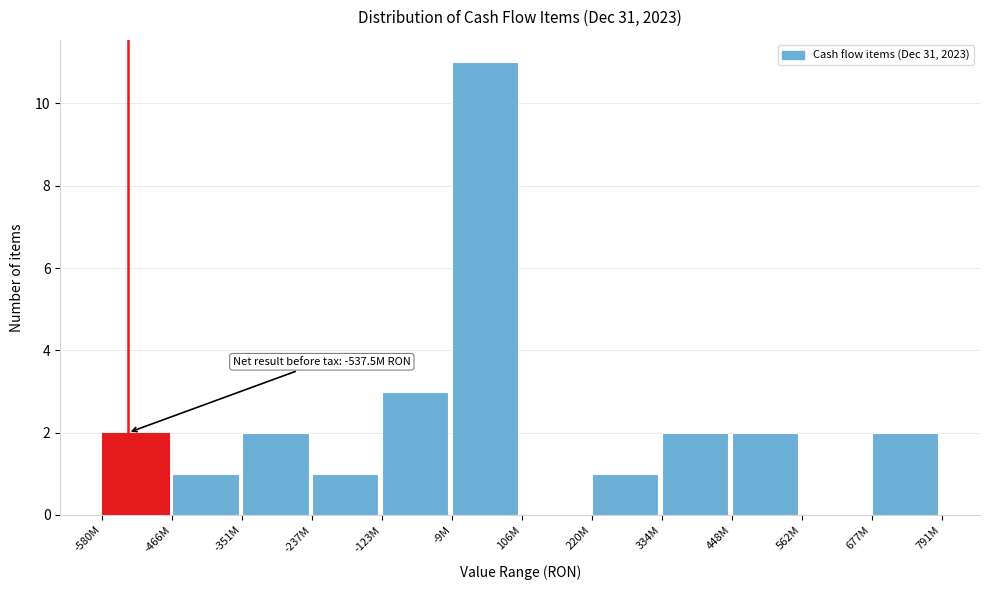

Reading left to right, what are all the values shown in this chart?

-580M=2	-466M=1	-351M=2	-237M=1	-123M=3	-9M=11	106M=0	220M=1	334M=2	448M=2	562M=0	677M=2